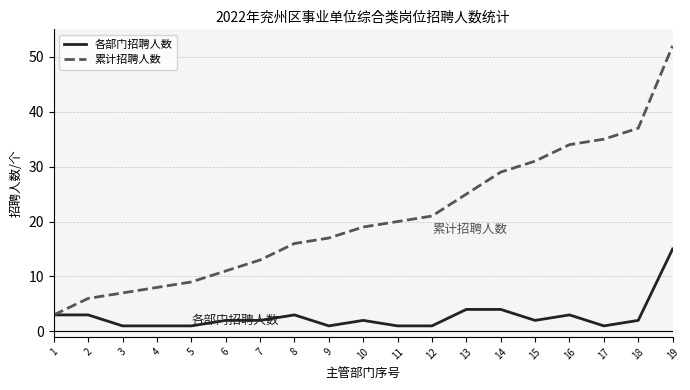

Rank the series by their average value, from lowest to highest.

各部门招聘人数, 累计招聘人数